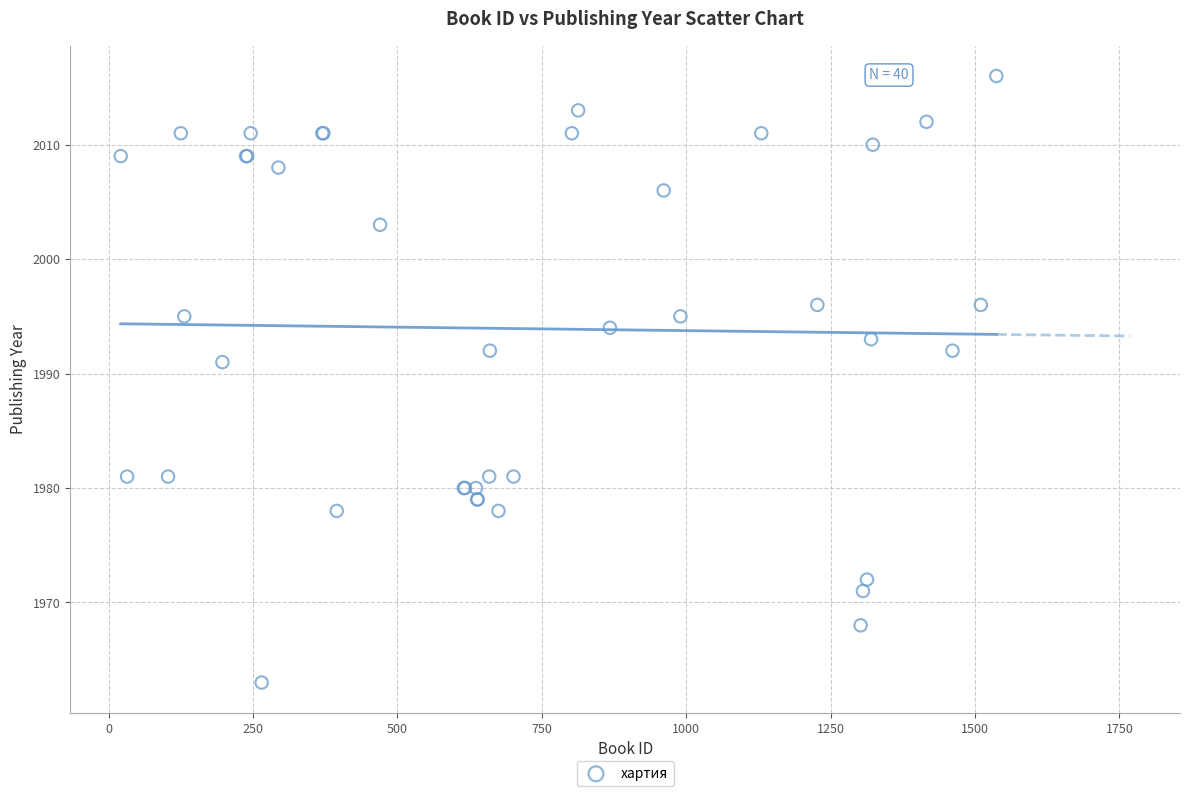

What Y value in the scatter plot is closest to 1989?

1991